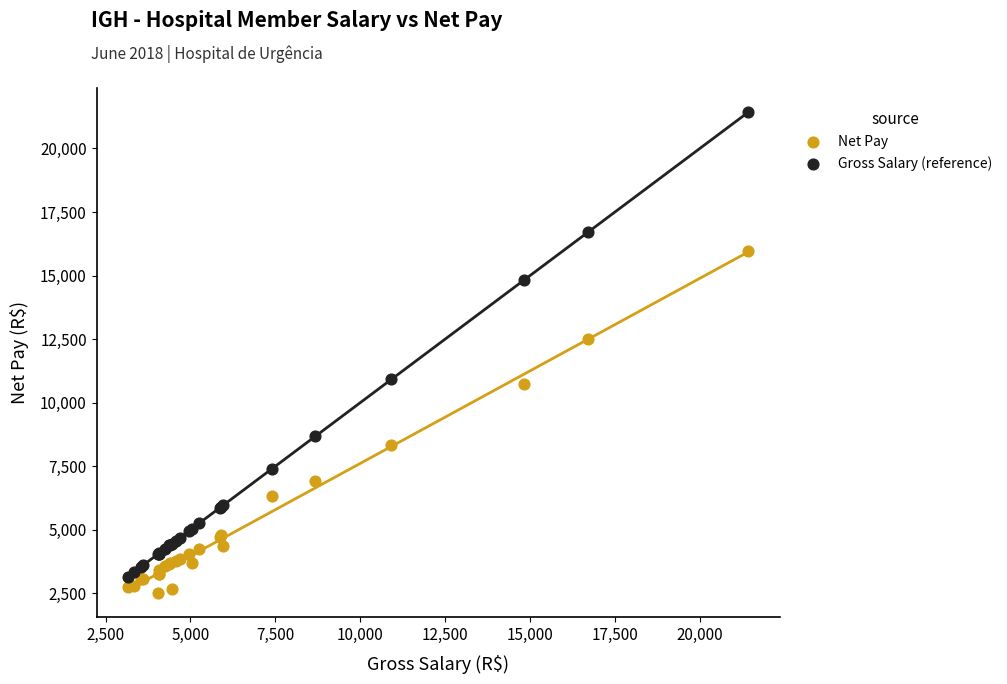

Which series contains the lowest Y value?

Net Pay